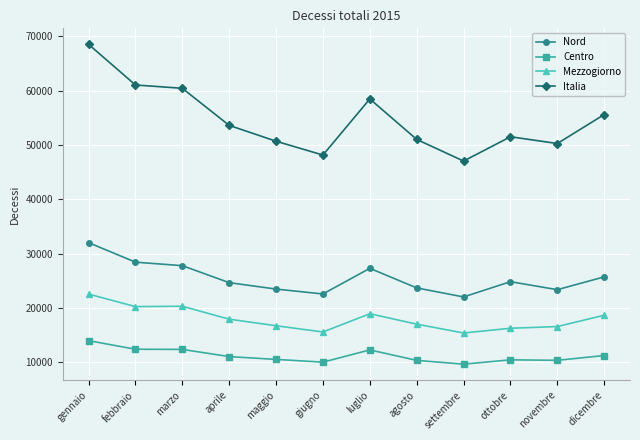

Where is Nord nearest to the value 27010?

luglio